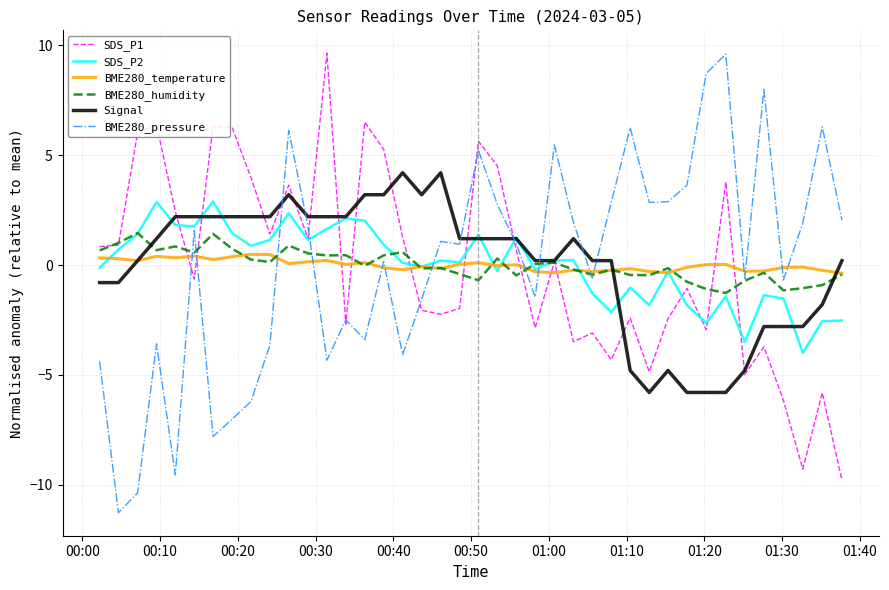

What is the maximum value for BME280_pressure?

9.6